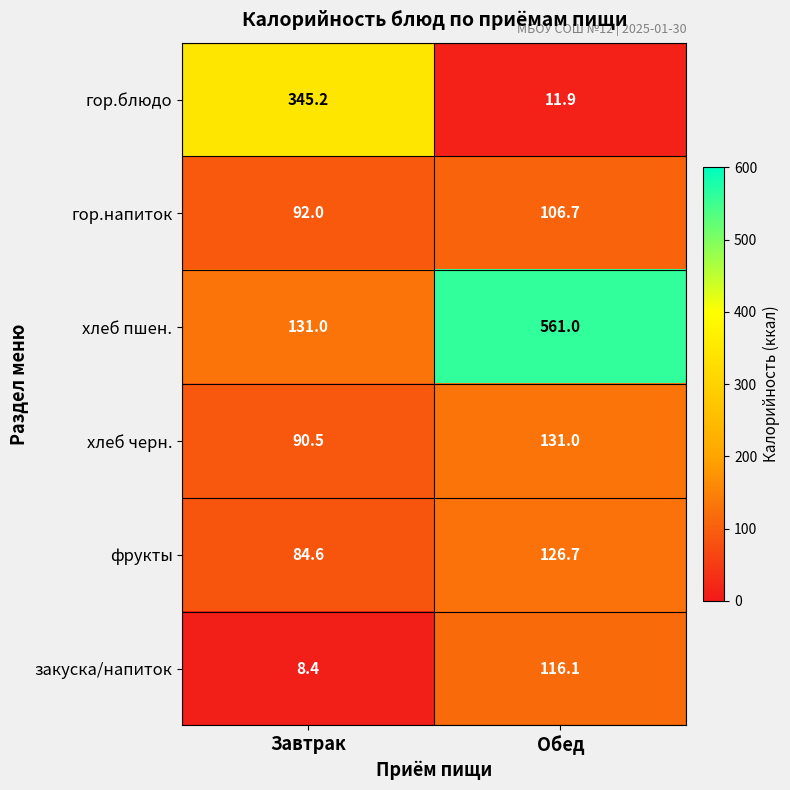

Between Завтрак and Обед, which series saw the biggest shift?

хлеб пшен.